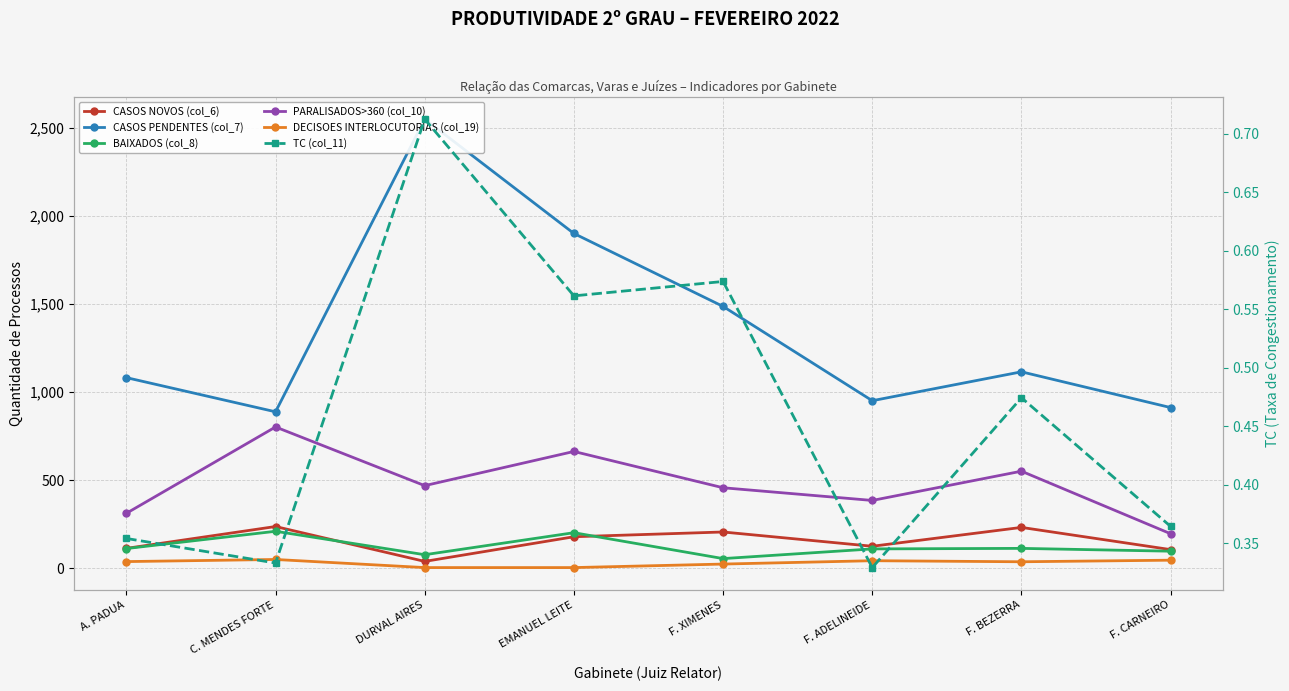

How many lines are shown in the chart?

6